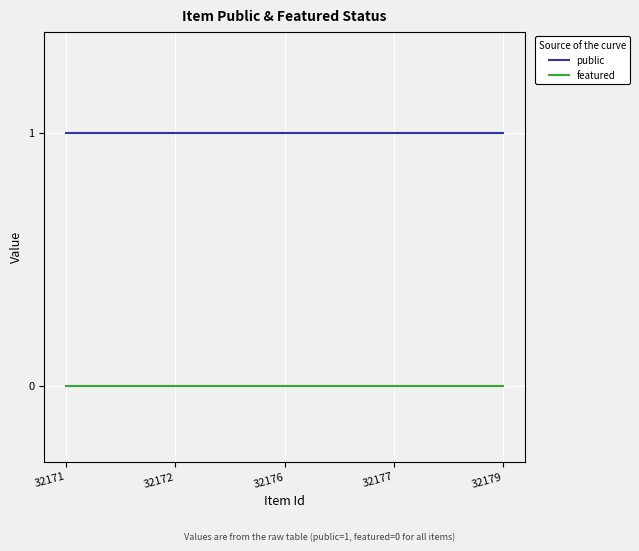

Reading right to left, extract all data points from this chart.

public: 1	1	1	1	1
featured: 0	0	0	0	0